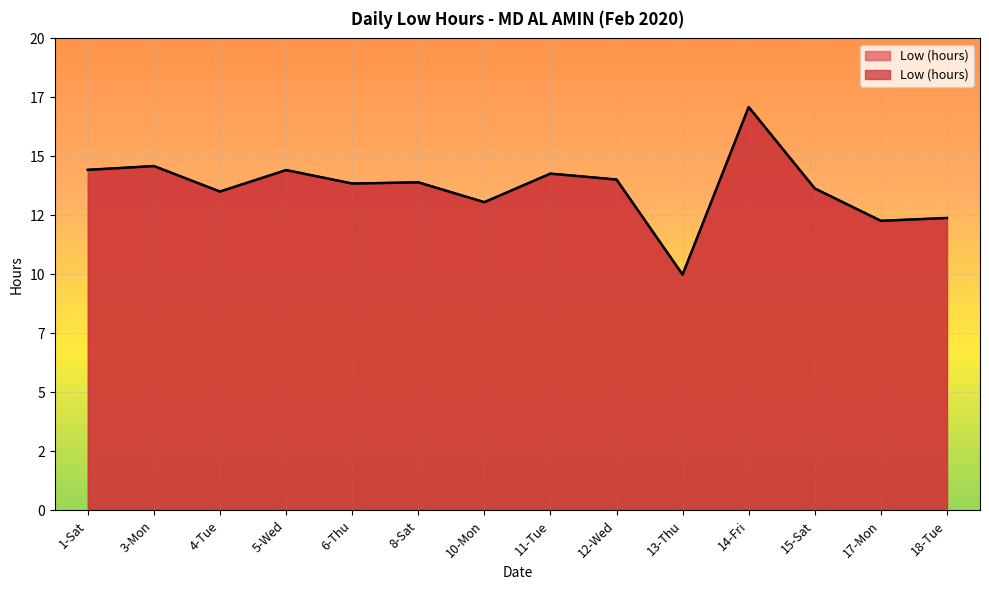

What is the label of the 11th point from the left?

14-Fri